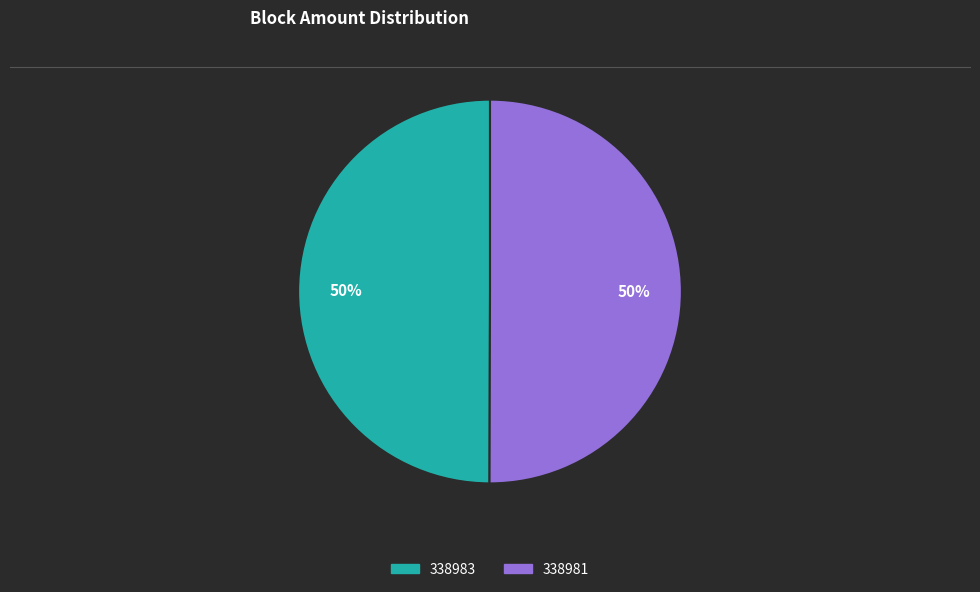

To the nearest percent, what is the difference between the 338983 and 338981 slice percentages?

0%